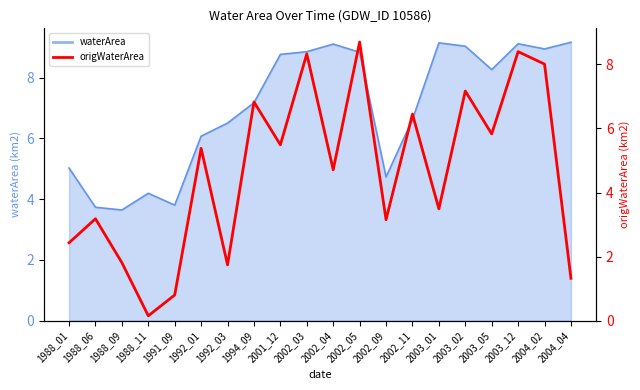

Read the value at 1992_03.

1.7